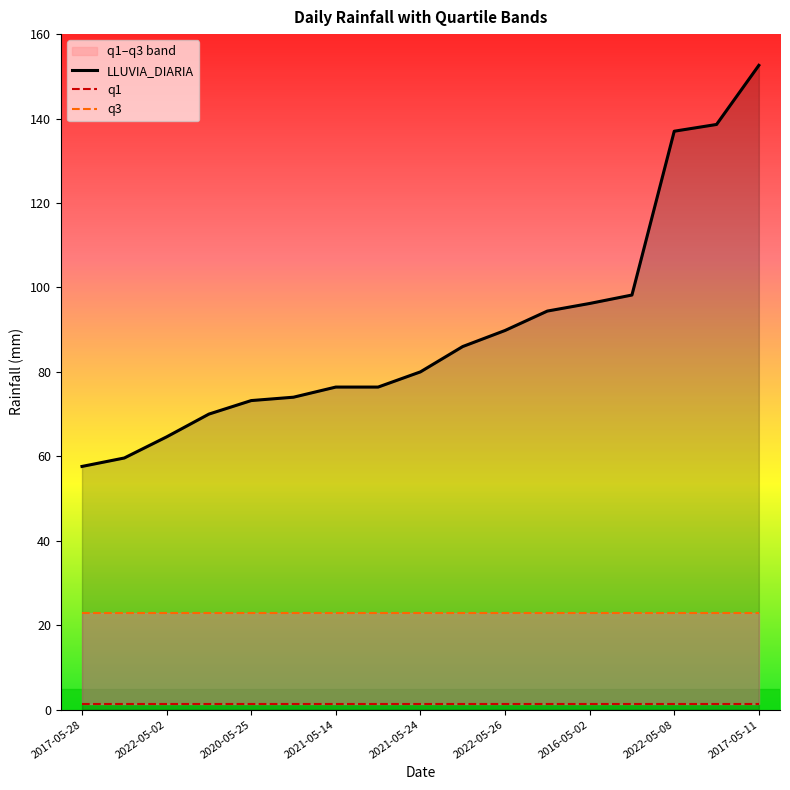

True or false: q1 and LLUVIA_DIARIA intersect in this chart.

False